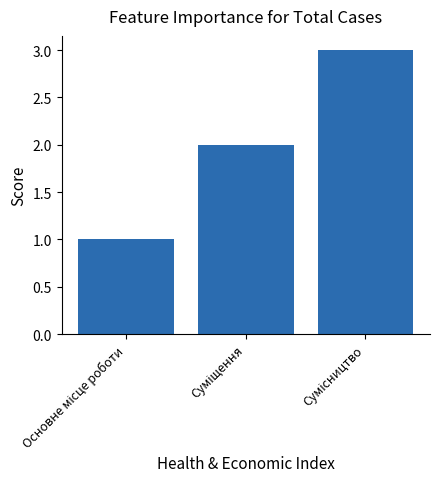

What is the maximum value shown in the chart?

3